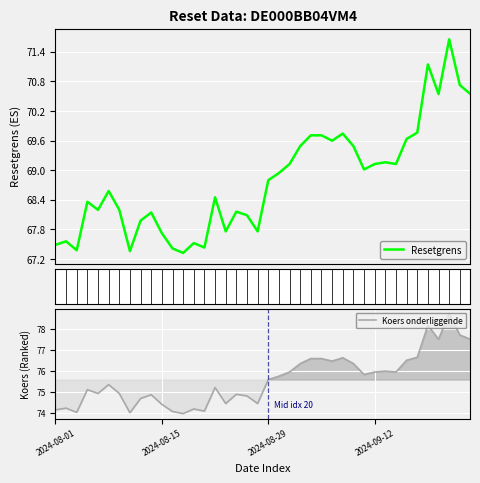

At how many categories does at least one series exceed 74?

39